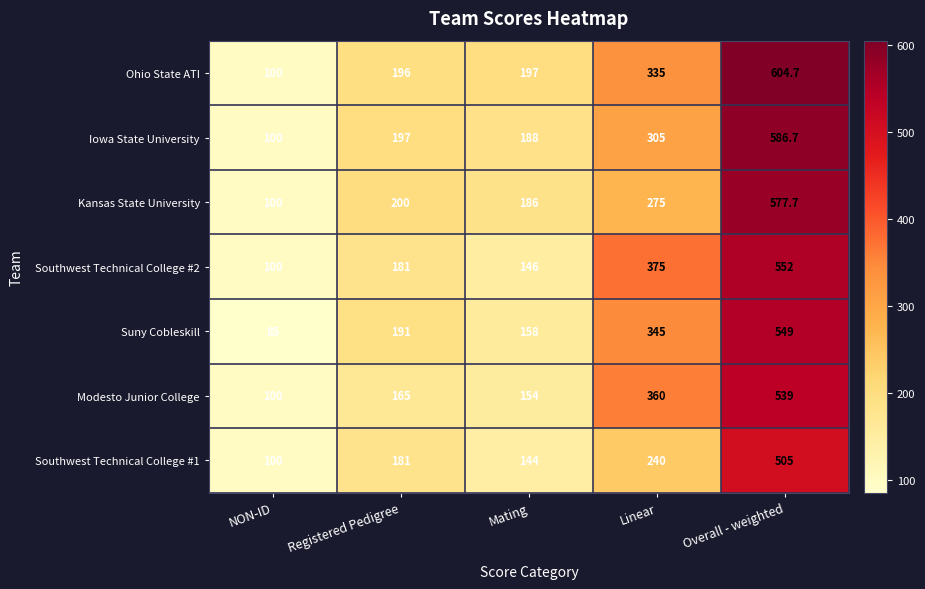

True or false: Iowa State University has a value of 197.0 at Registered Pedigree.

True